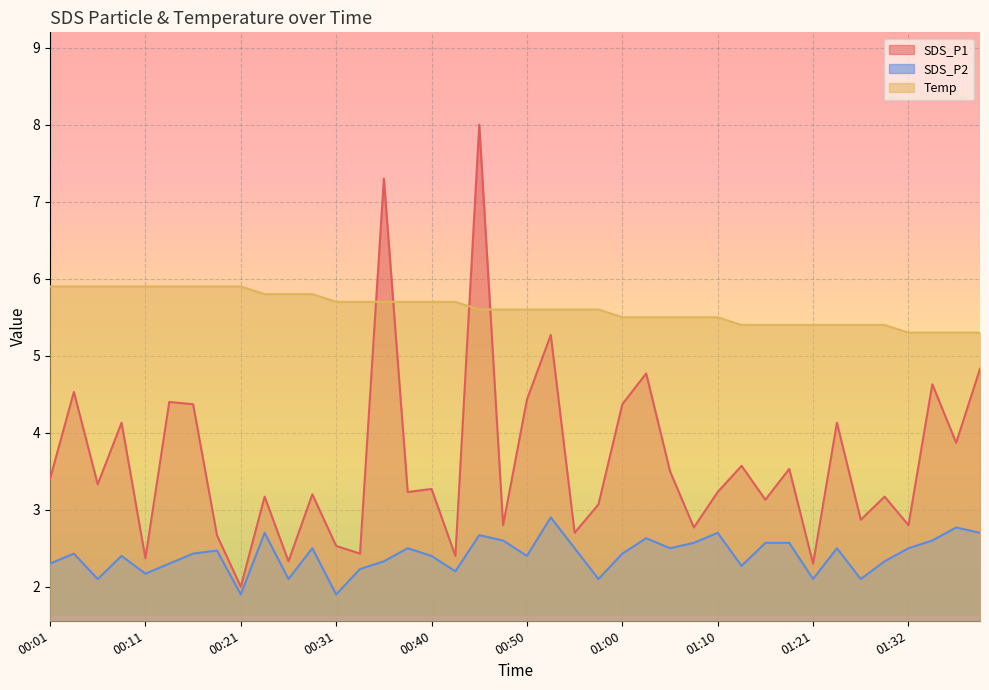

Is it true that SDS_P1 equals 2.4 at 00:43?

True